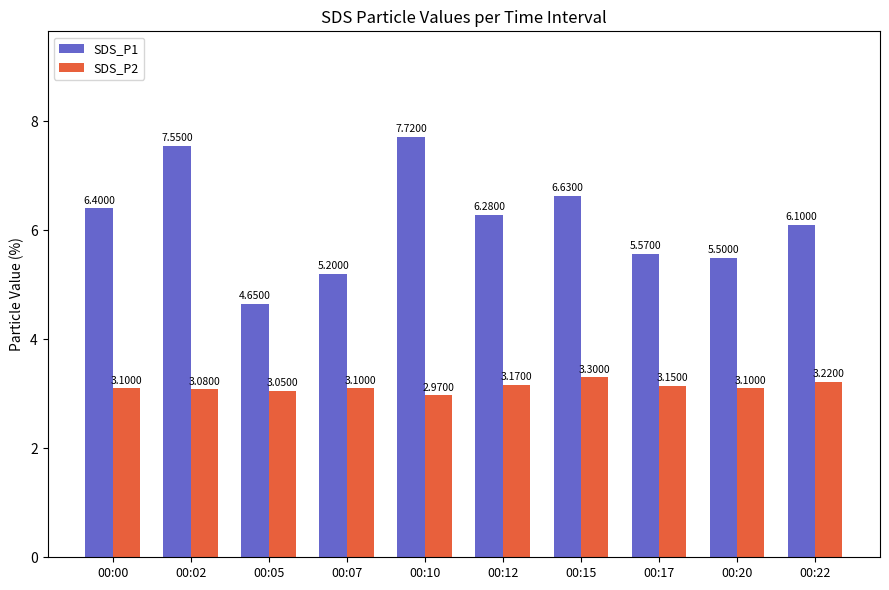

At which category is the sum across all series the highest?

00:10